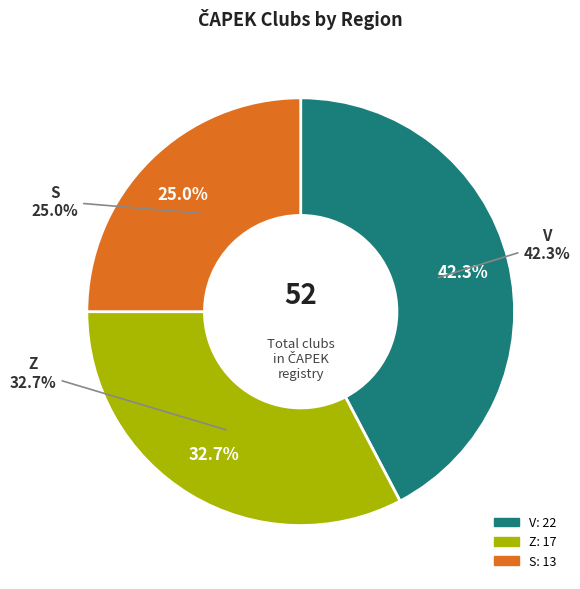

What percentage is the S slice, to the nearest percent?

25%